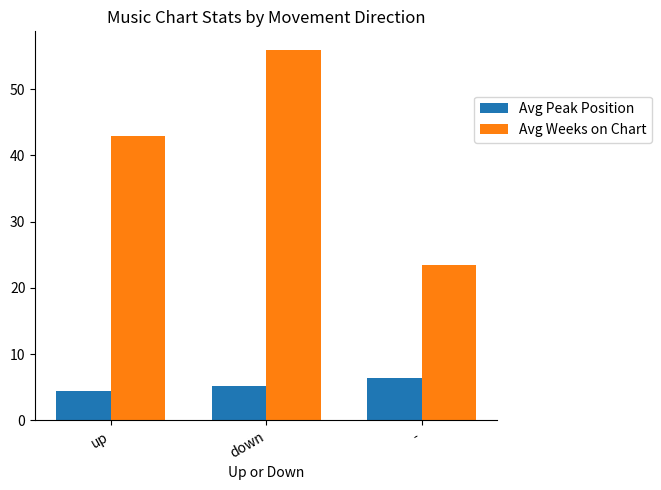

What is the sum of the Avg Weeks on Chart values at - and up?

66.4